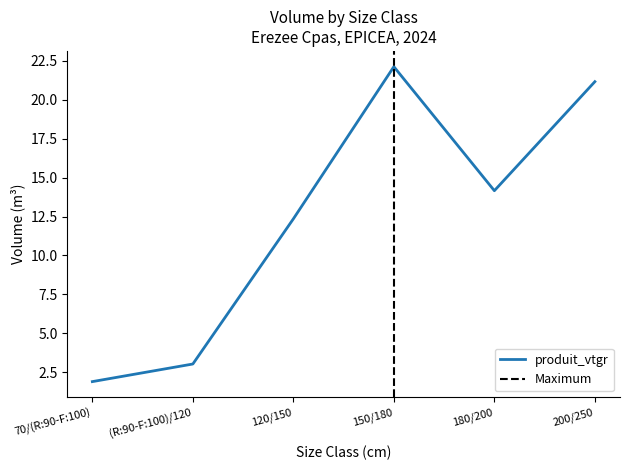

What is the label of the 1st point from the right?

200/250